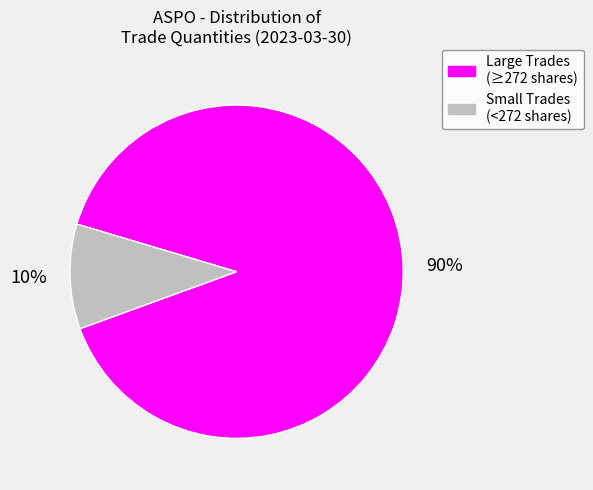

How many segments does this pie chart have?

2